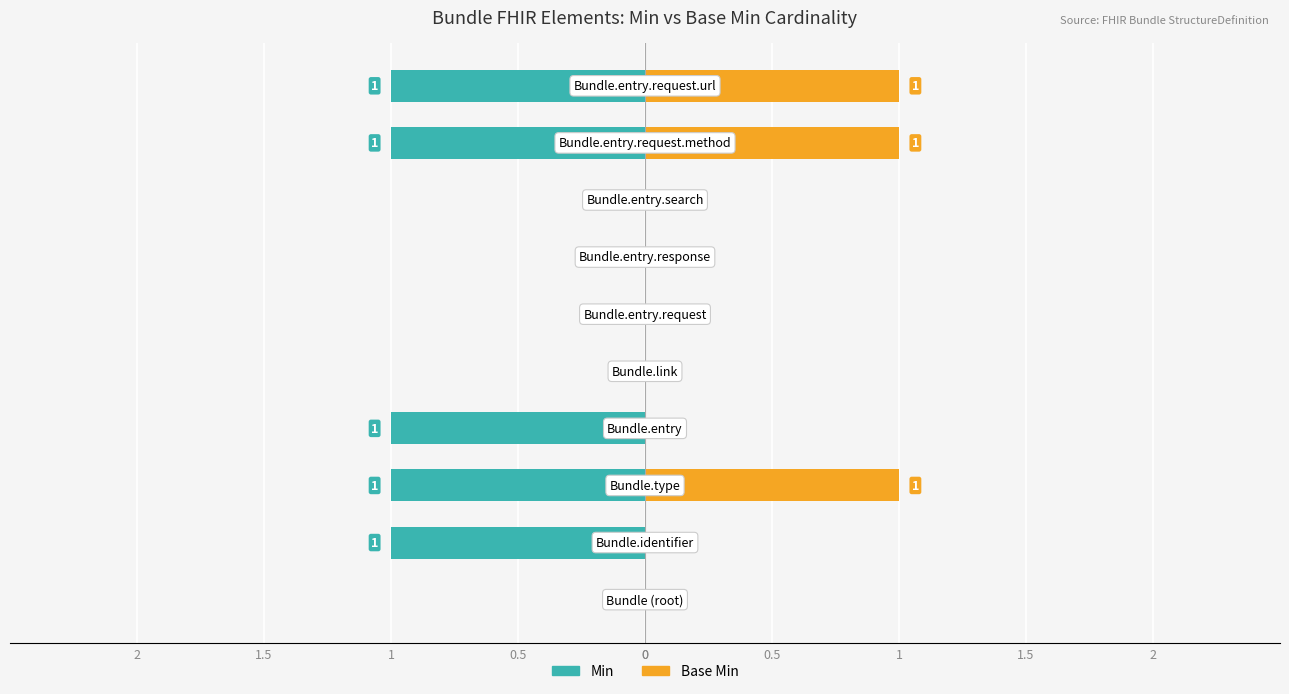

What is the difference between the maximum and minimum values in the Base Min series?

1